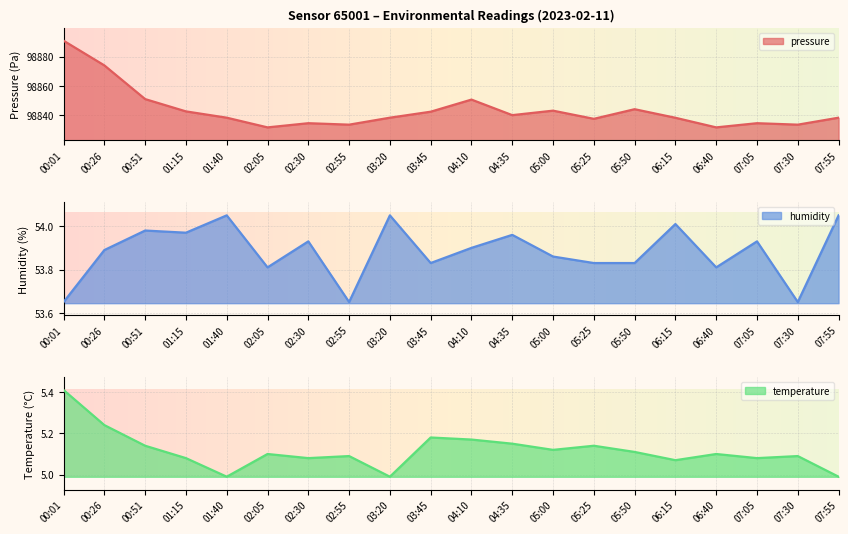

At which label does pressure first exceed 98838?

00:01